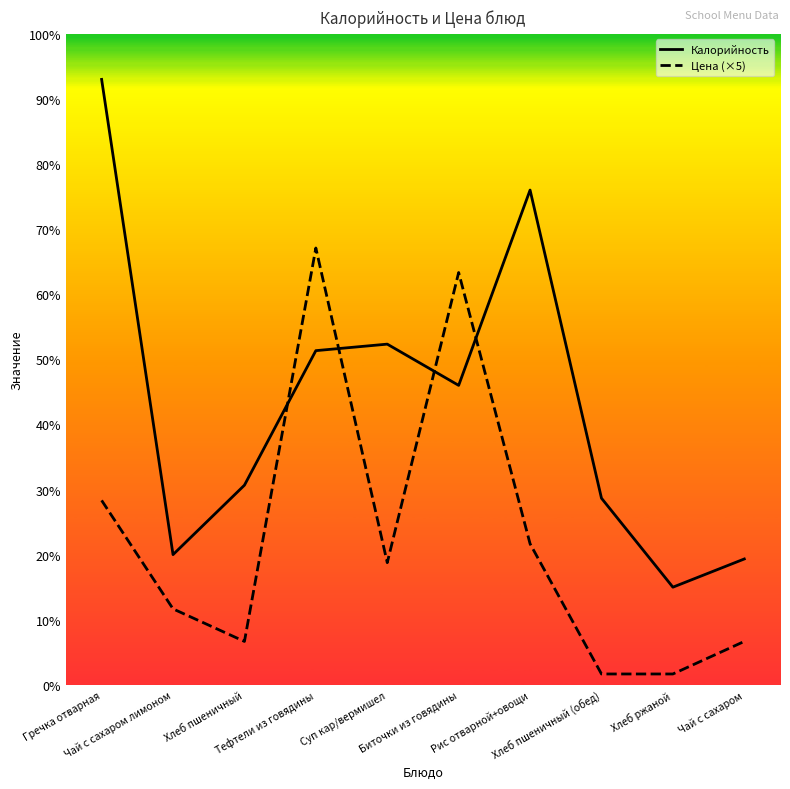

True or false: Цена (×5) has more than 1 points higher than both neighbors.

True